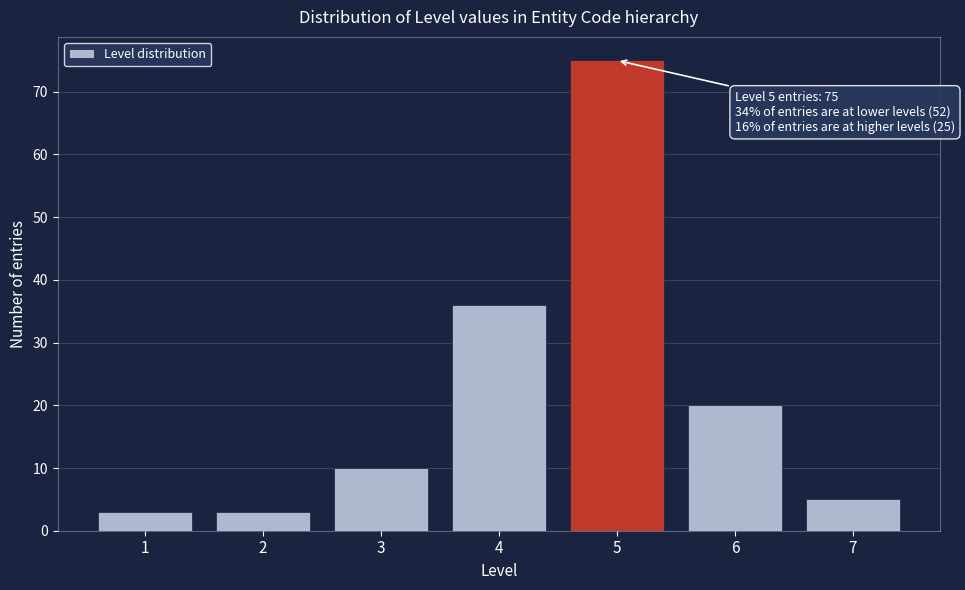

Reading left to right, what are all the values shown in this chart?

3	3	10	36	75	20	5